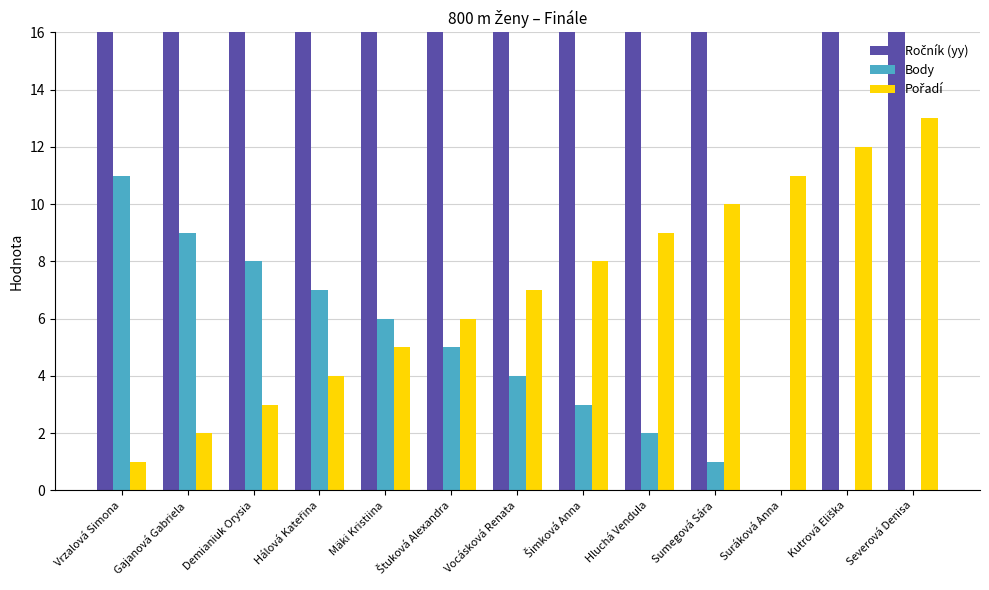

What is the difference between the highest and lowest values at Vocásková Renata?

92